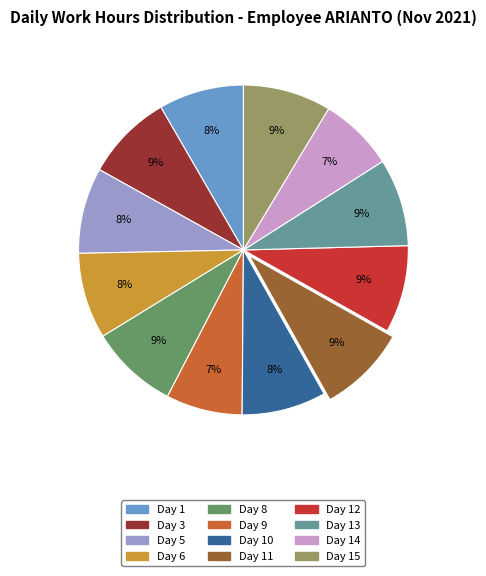

Does any single category account for the majority?

No